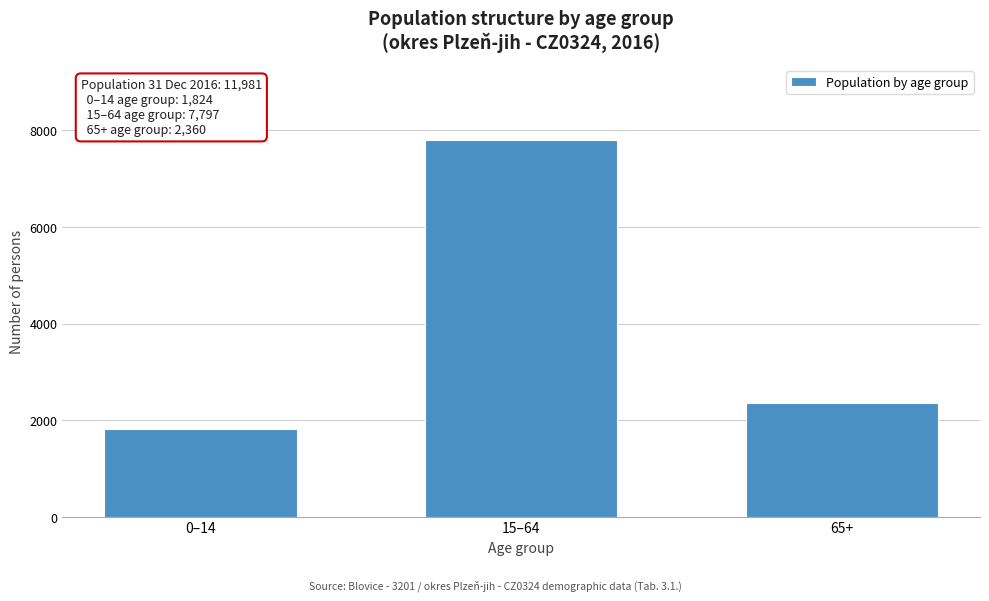

Reading left to right, list all the values displayed in this chart.

0–14=1824	15–64=7797	65+=2360